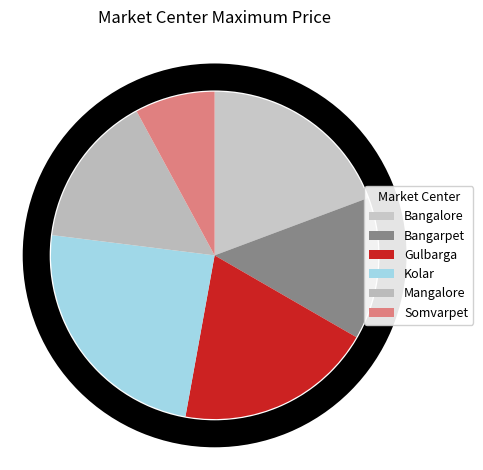

True or false: Bangalore accounts for 34% of the total.

False